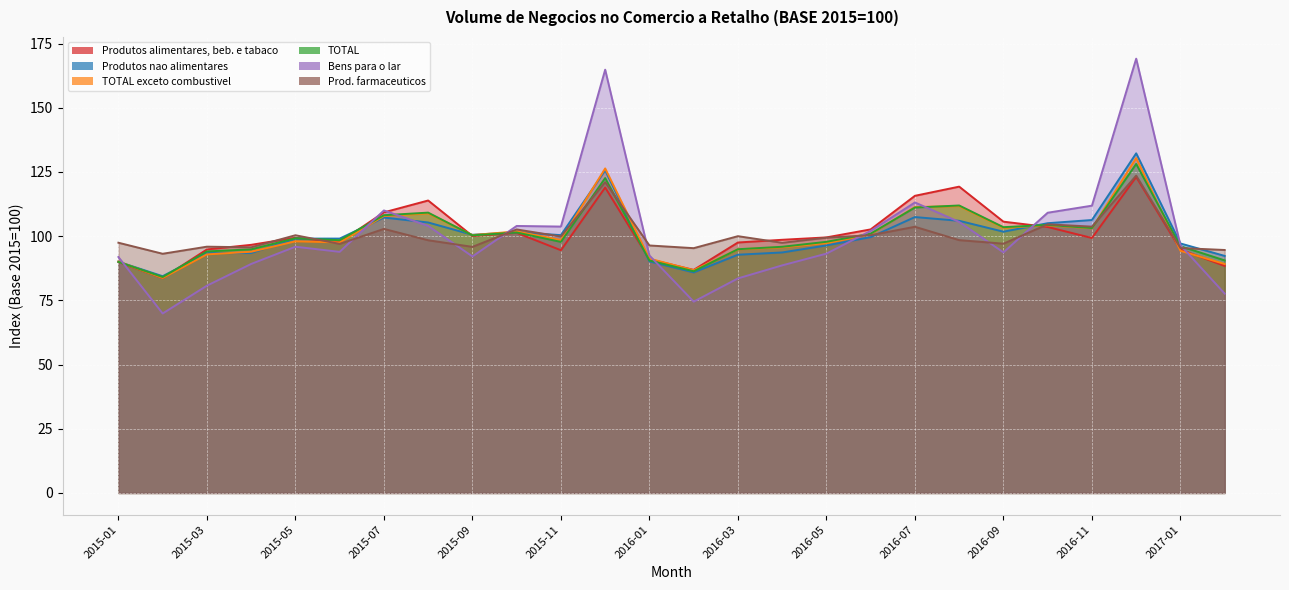

List the labels in order of Produtos nao alimentares value, largest first.

2016-12, 2015-12, 2016-07, 2015-07, 2016-11, 2016-08, 2015-08, 2016-10, 2016-09, 2015-10, 2015-09, 2015-11, 2016-06, 2015-05, 2015-06, 2017-01, 2016-05, 2016-04, 2015-04, 2015-03, 2016-03, 2017-02, 2016-01, 2015-01, 2016-02, 2015-02